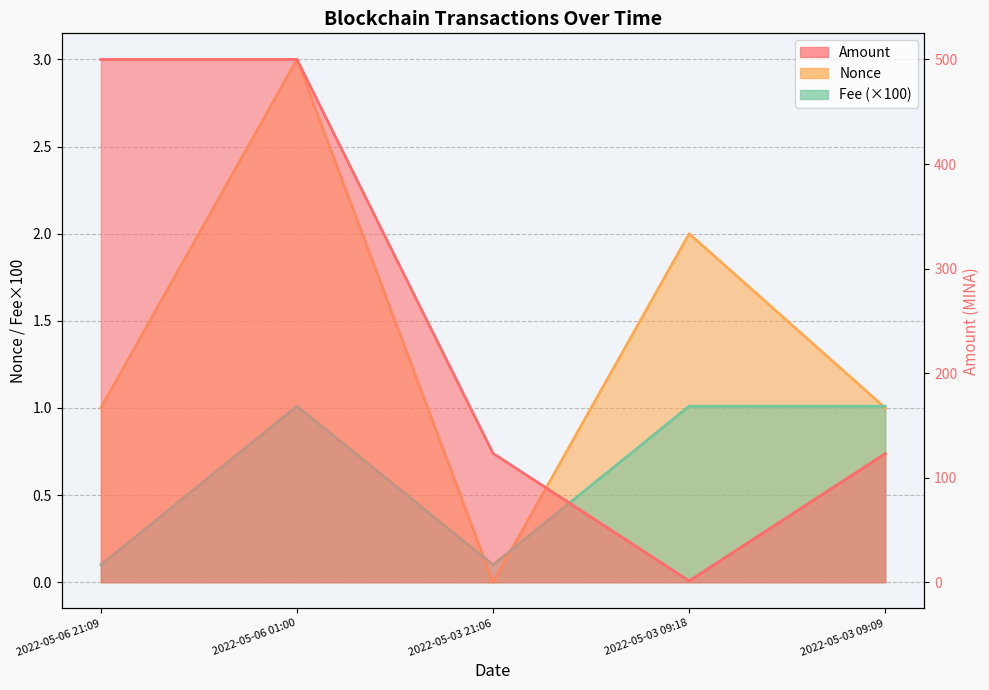

Where is Fee nearest to the value 0?

2022-05-06 21:09